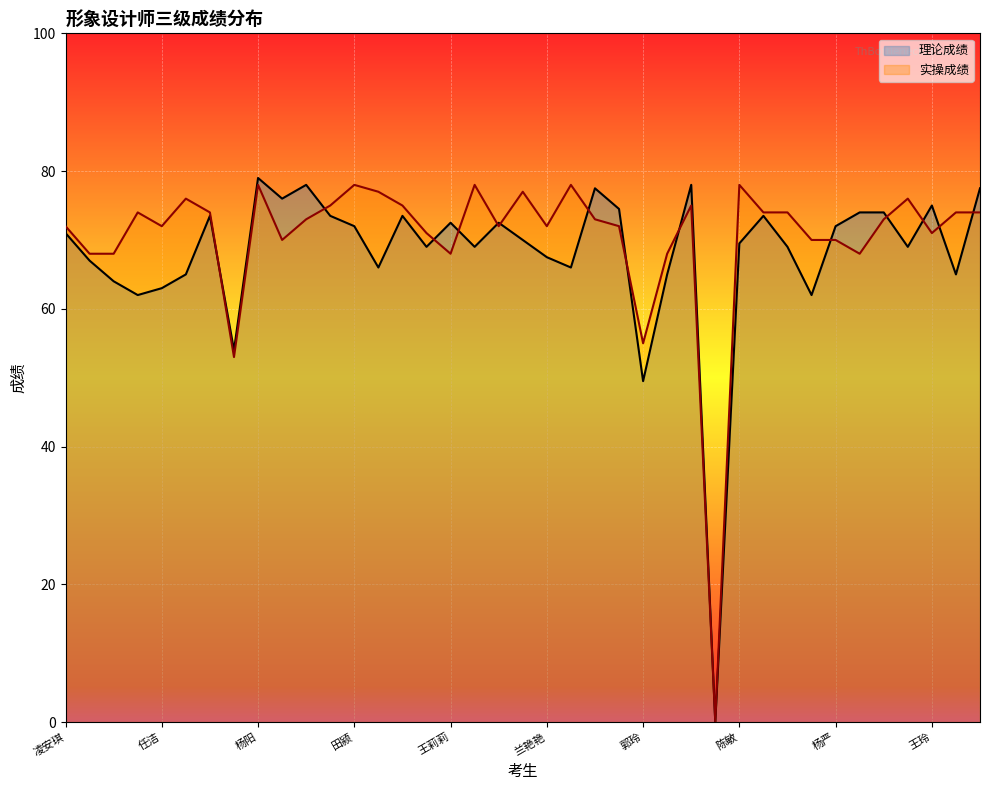

What is the approximate value of 实操成绩 at 胡苗苗?

74.0